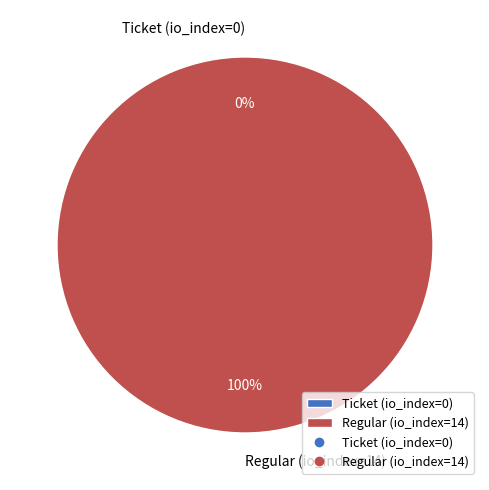

Does Ticket (io_index=0) represent more than half of the total?

No